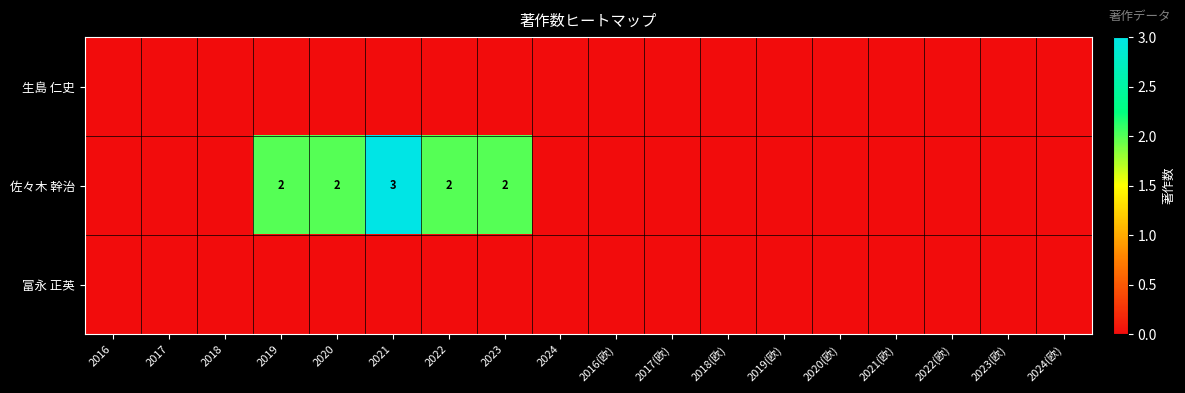

List the labels in order of 佐々木 幹治 value, smallest first.

2016, 2017, 2018, 2024, 2016(欧), 2017(欧), 2018(欧), 2019(欧), 2020(欧), 2021(欧), 2022(欧), 2023(欧), 2024(欧), 2019, 2020, 2022, 2023, 2021